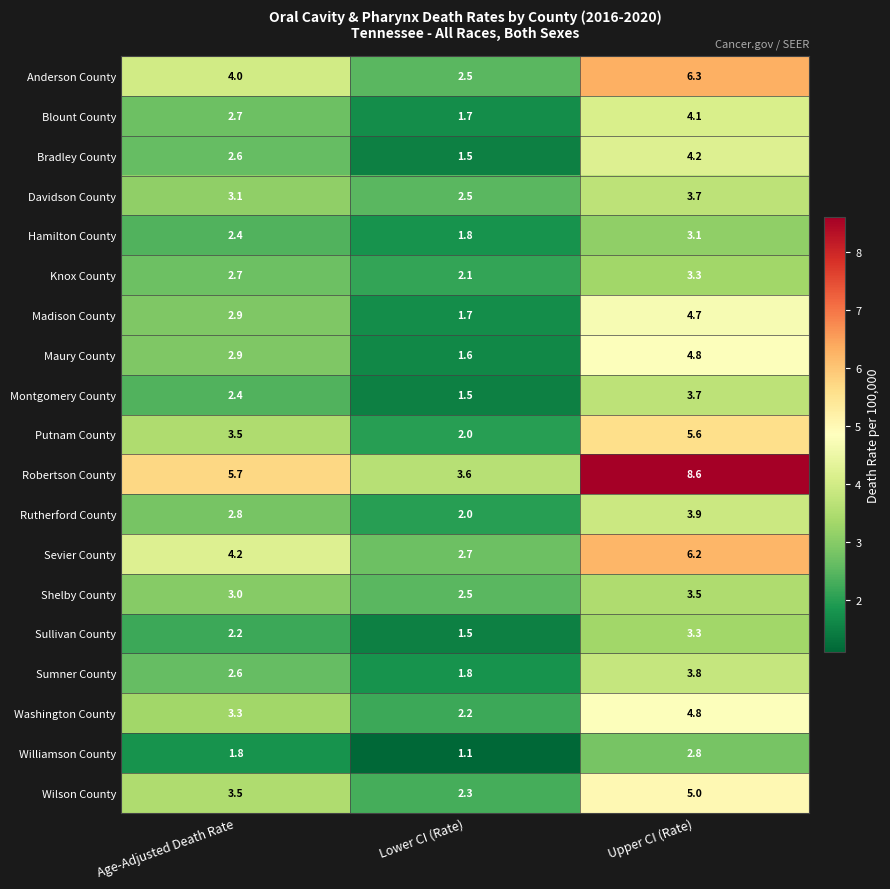

What is the difference between the Knox County values at Upper CI (Rate) and Lower CI (Rate)?

1.2